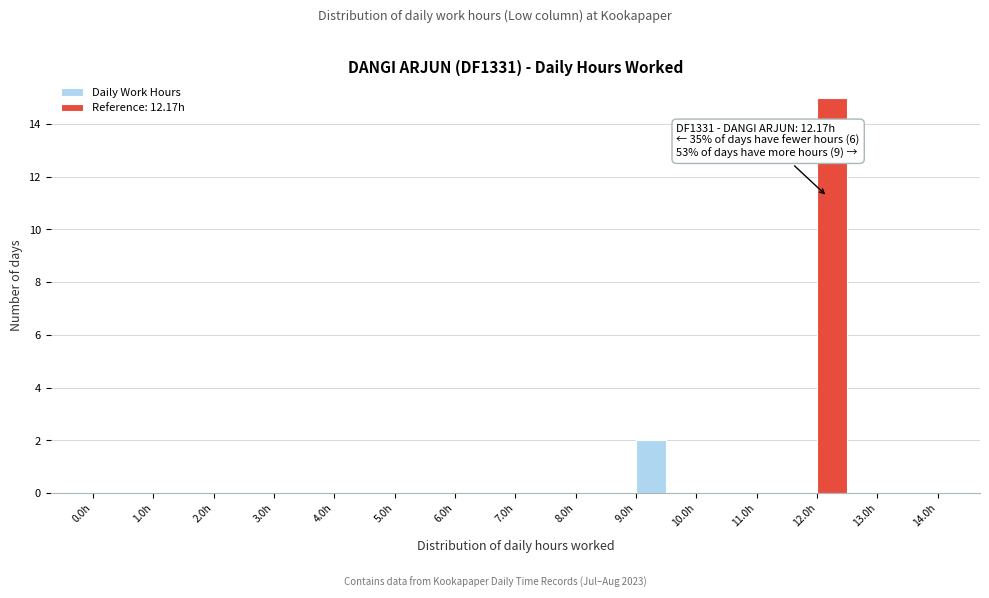

Which range on the x-axis has the tallest bar?

12.0 to 12.5